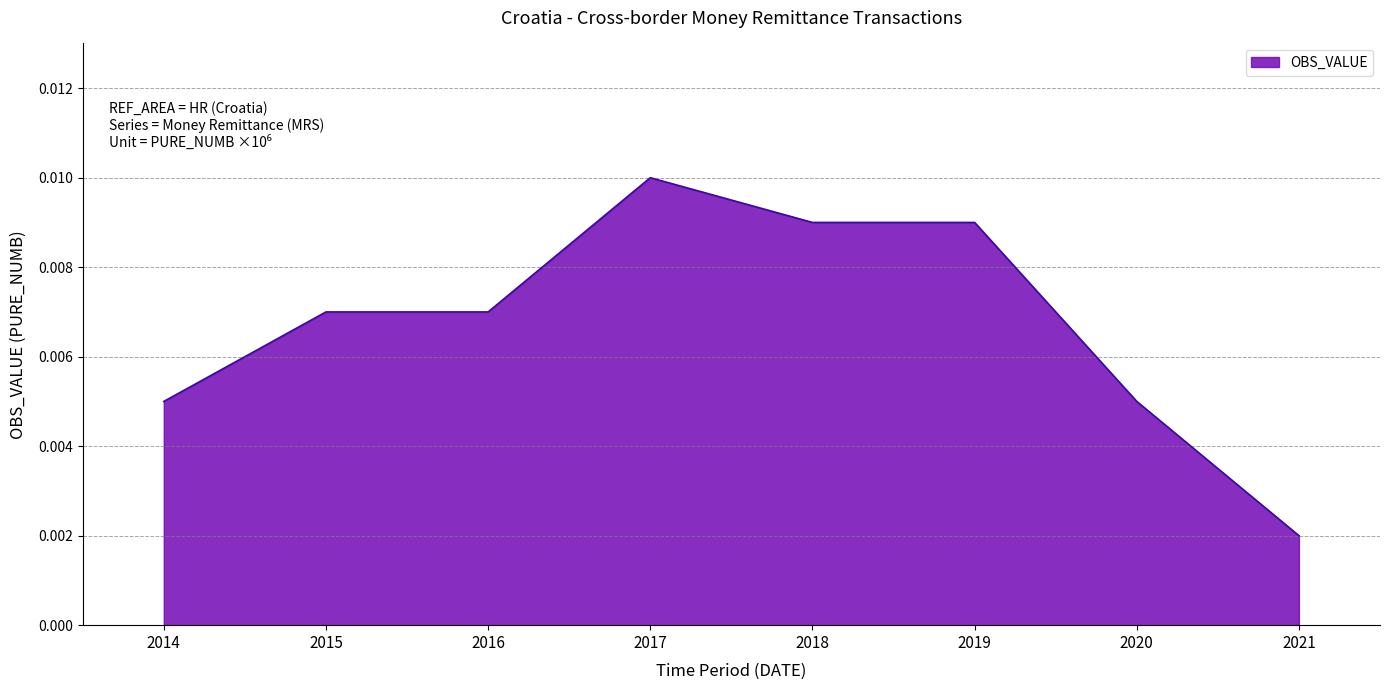

Which has a higher value, 2014 or 2021?

2014